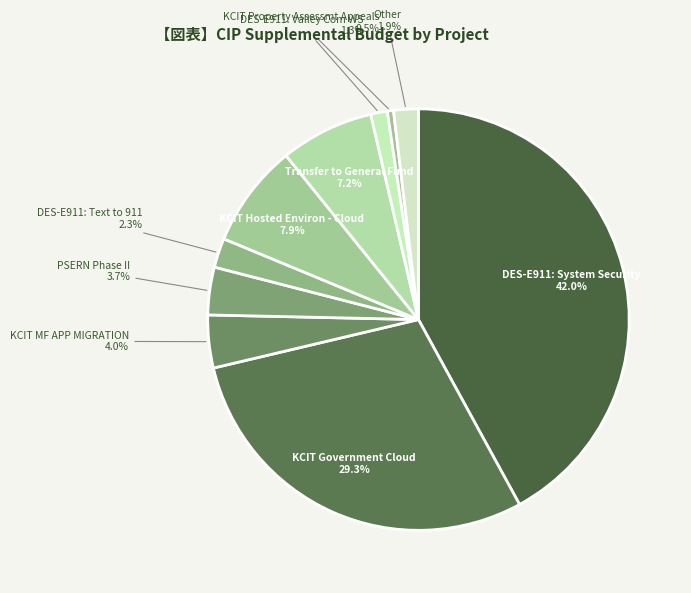

Between KCIT Government Cloud 29.3% and DES-E911: Text to 911 2.3%, which is larger?

KCIT Government Cloud 29.3%